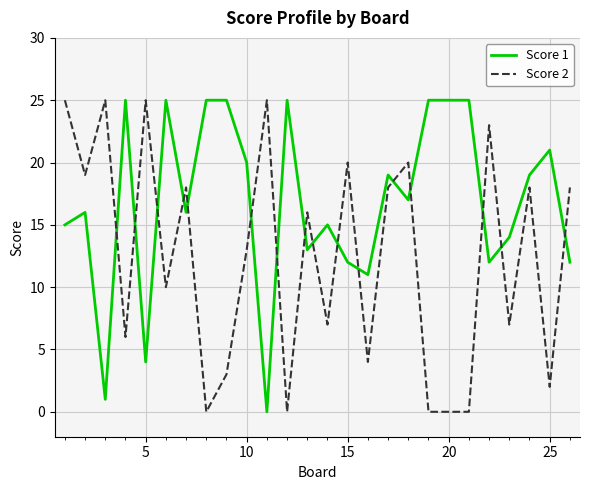

Which series has the largest total across all categories?

Score 1